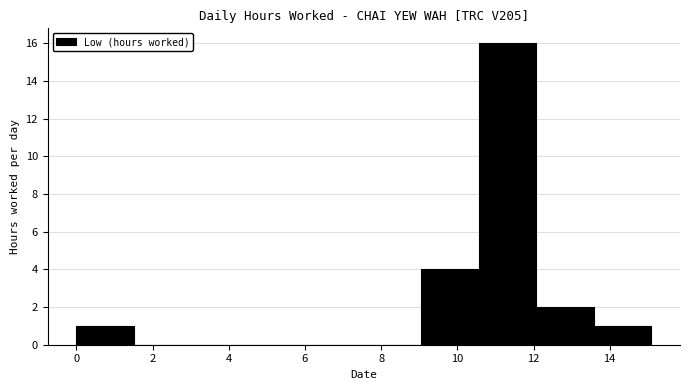

Which range on the x-axis has the tallest bar?

10.6 to 12.0